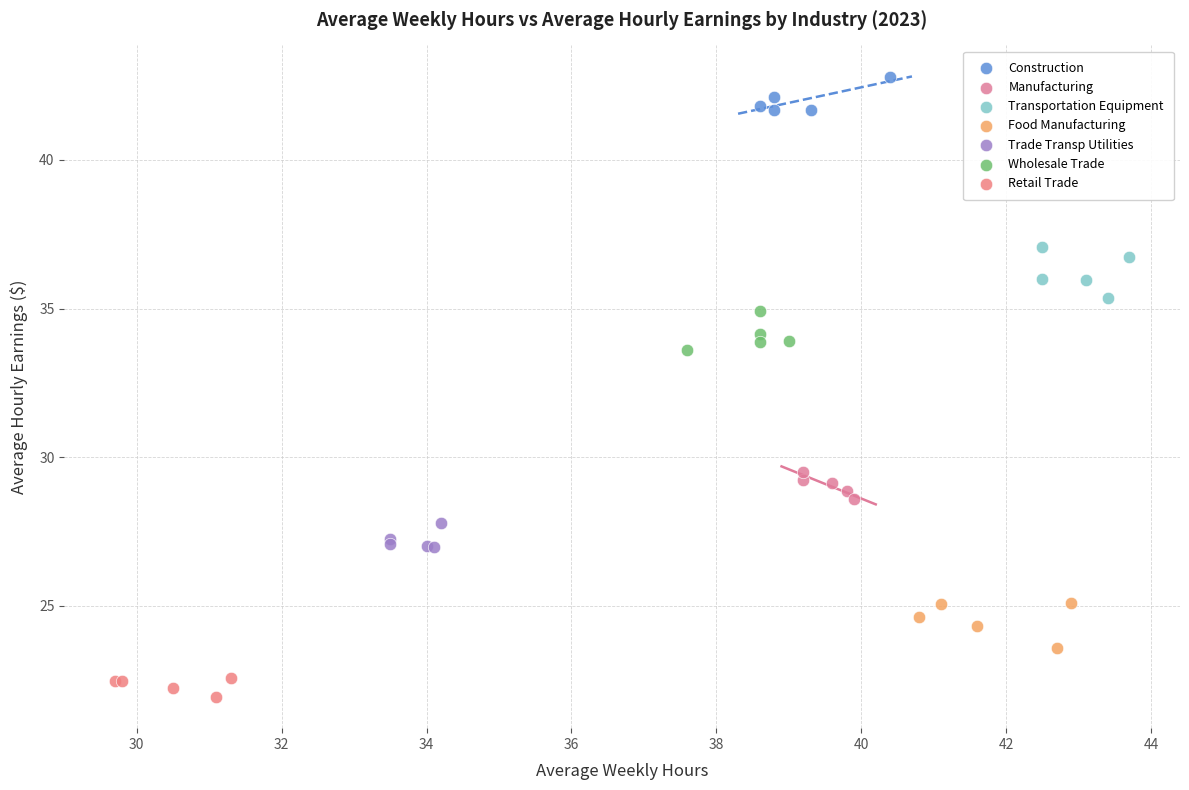

Which series reaches the maximum Y coordinate?

Construction